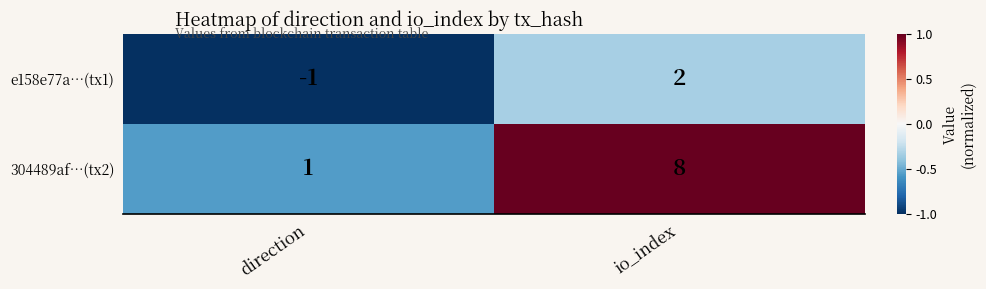

Reading right to left, what are all the values shown in this chart?

e158e77a…(tx1): 2	-1
304489af…(tx2): 8	1